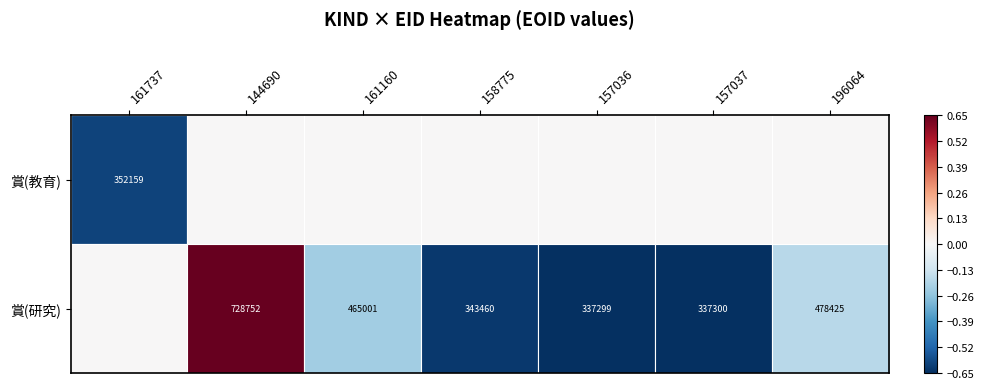

The 賞(研究) series shows 465001 at 161160. True or false?

True